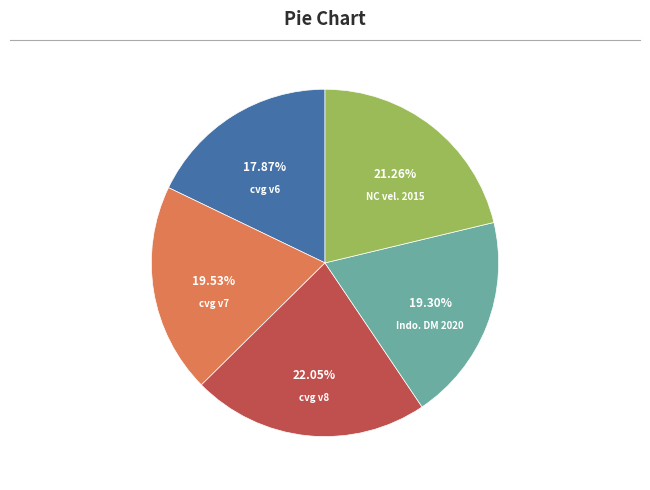

Is there a majority slice in this chart?

No